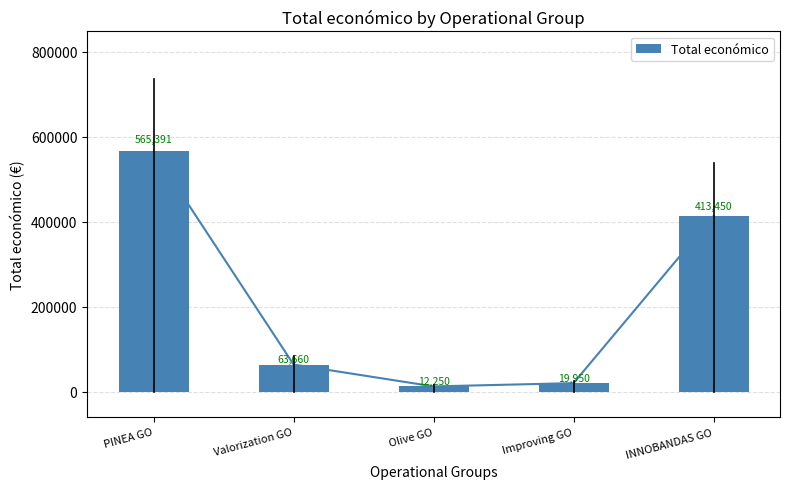

Does the chart contain any negative values?

No